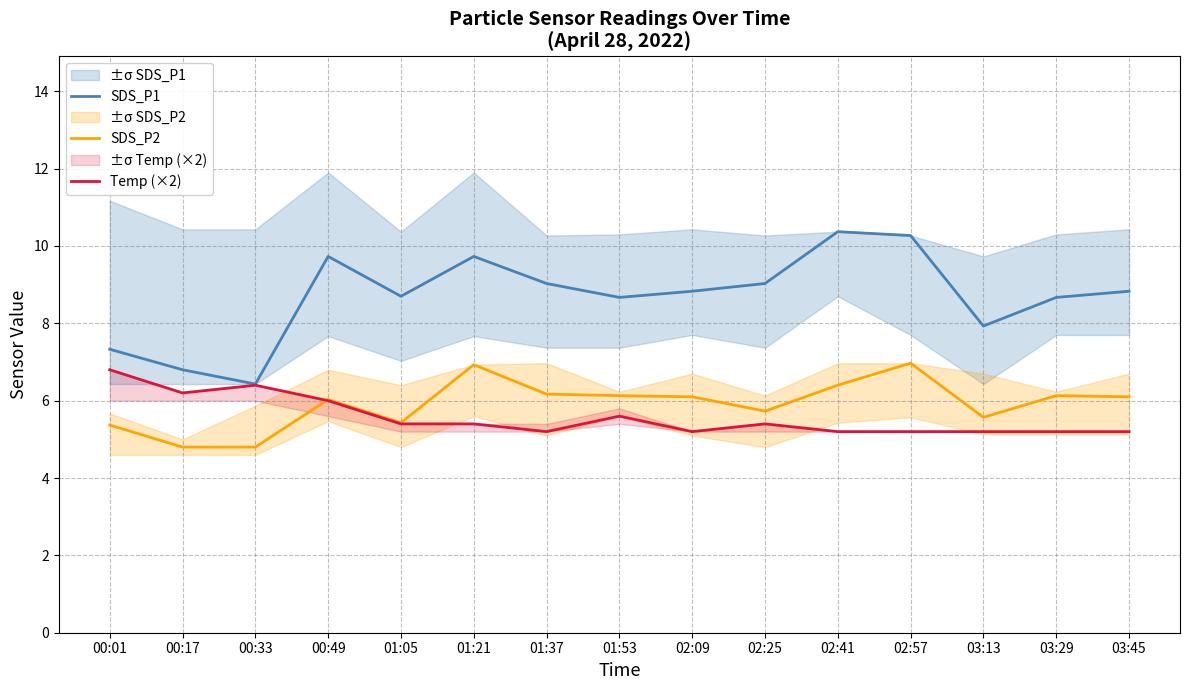

What position from the left is 01:05?

5